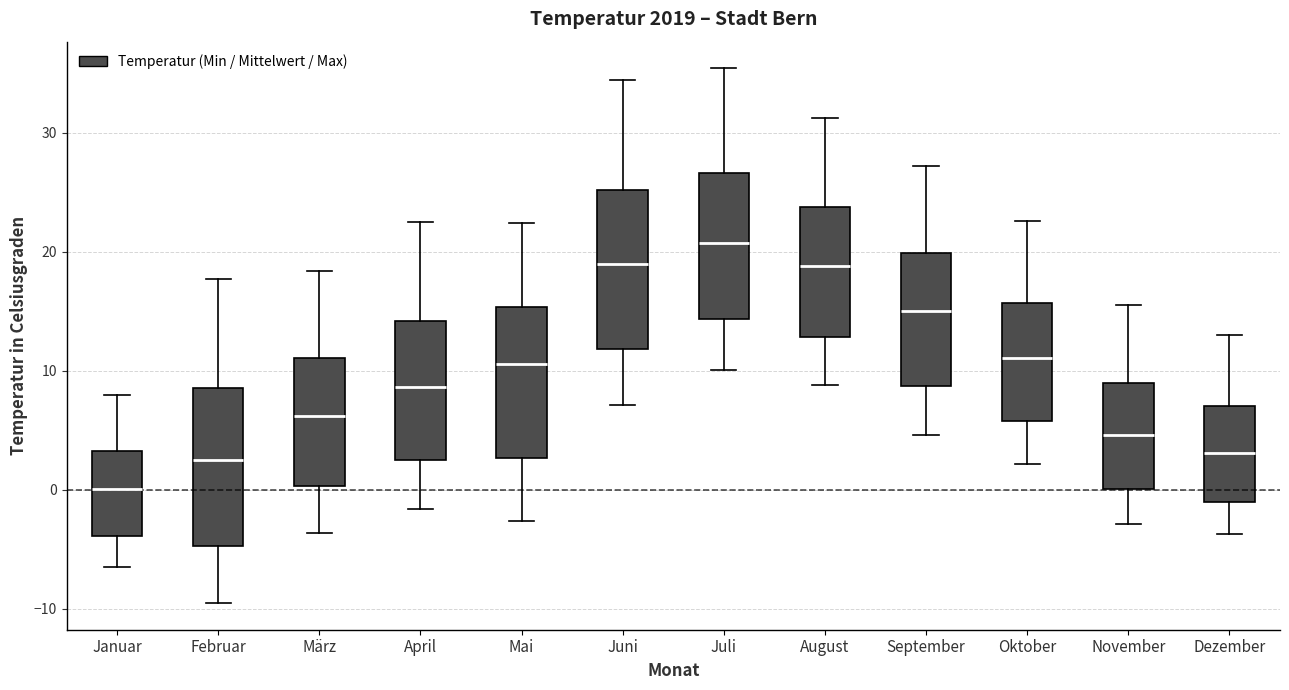

Where does the median line of the box for März sit on the y-axis? The values are not printed on the chart, so give them approximately, as read against the axis.

6